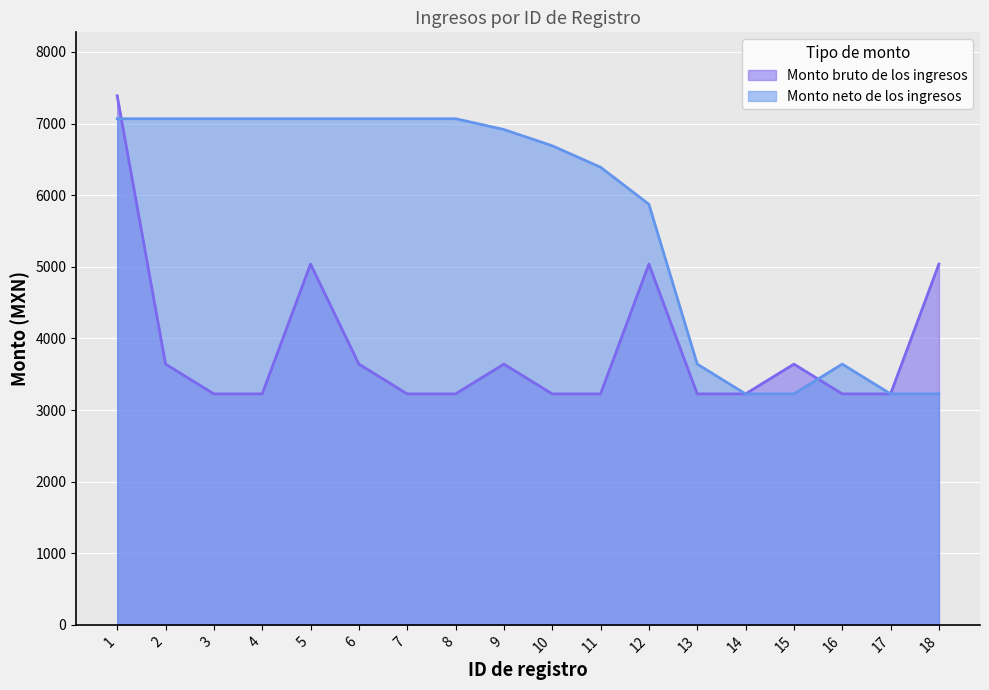

What is the sum of the Monto neto de los ingresos values at 14 and 15?

6450.0